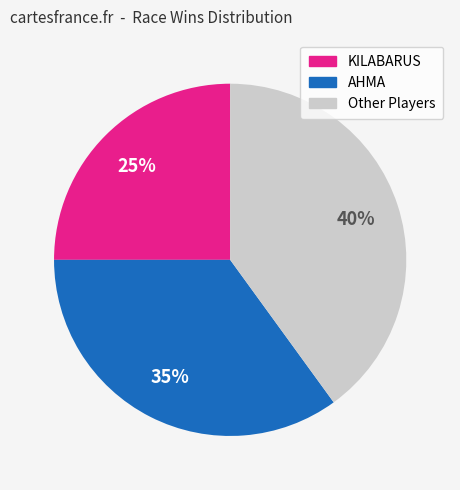

Is there any slice that represents more than half of the pie?

No